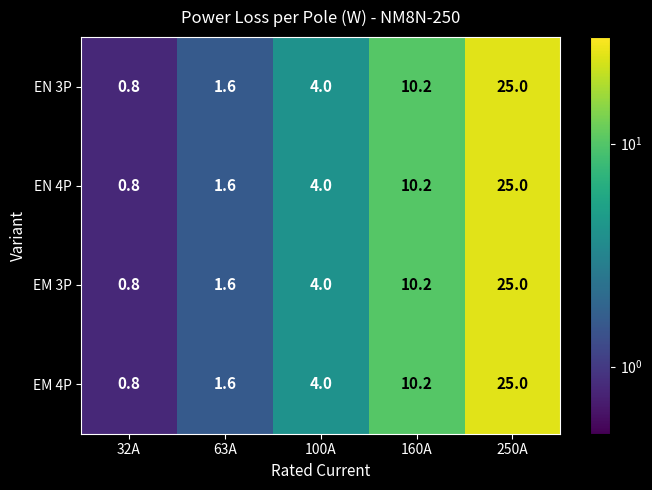

The EM 4P series shows 25.0 at 250A. True or false?

True